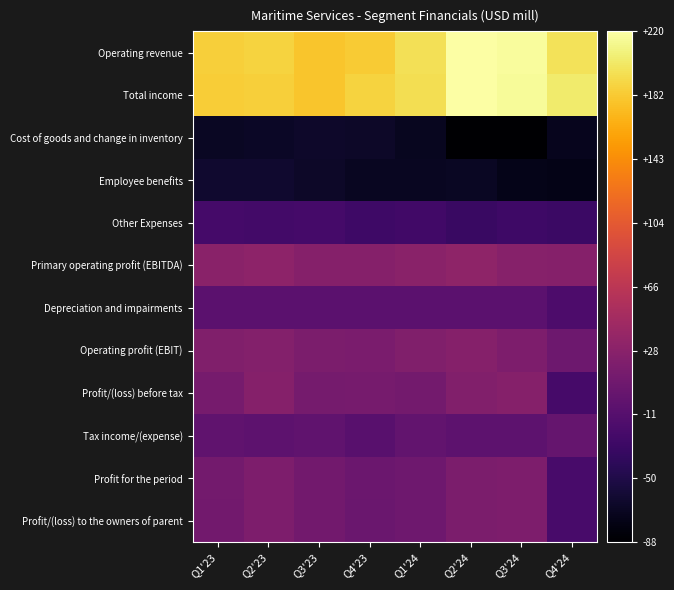

What is the spread (max minus min) of values at Q4'24?

277